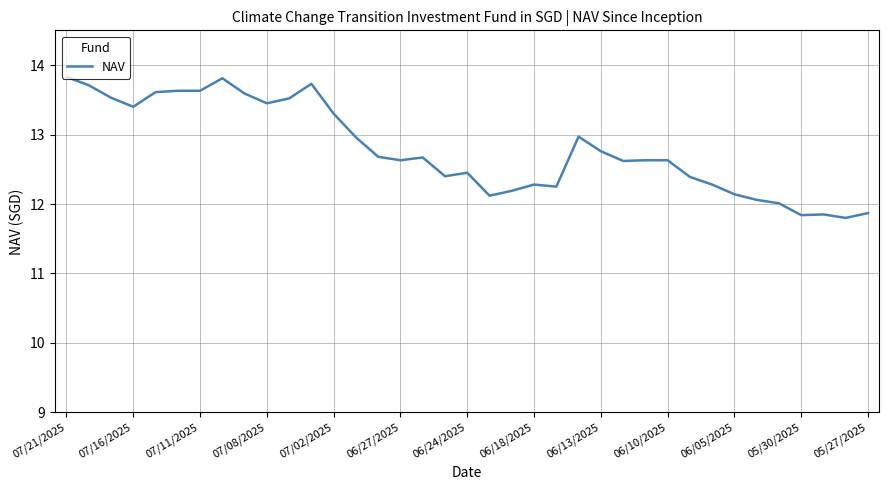

What is the greatest value displayed?

13.8